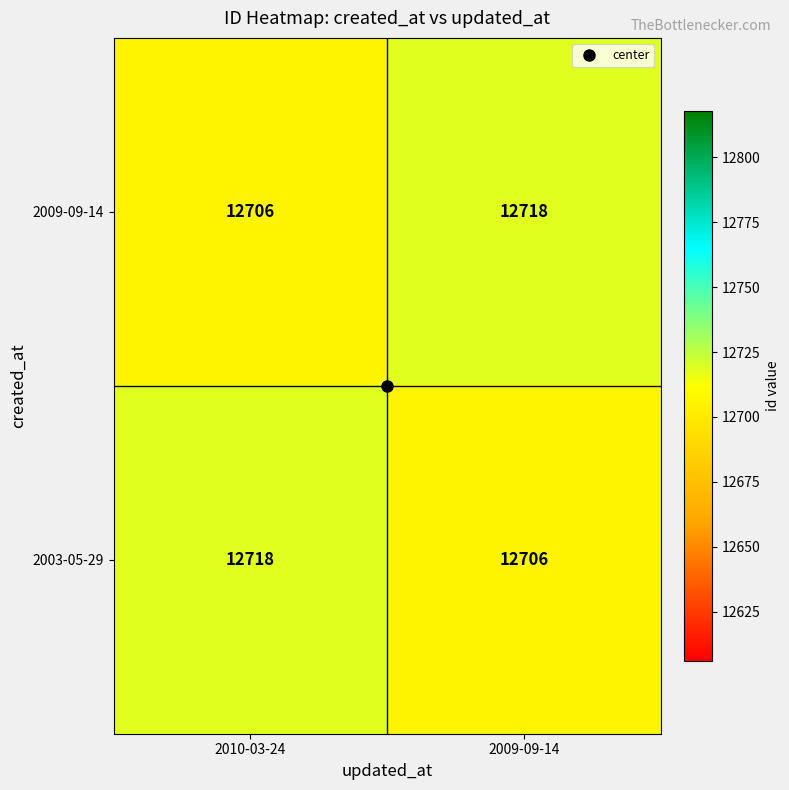

What is the maximum value for 2009-09-14?

12718